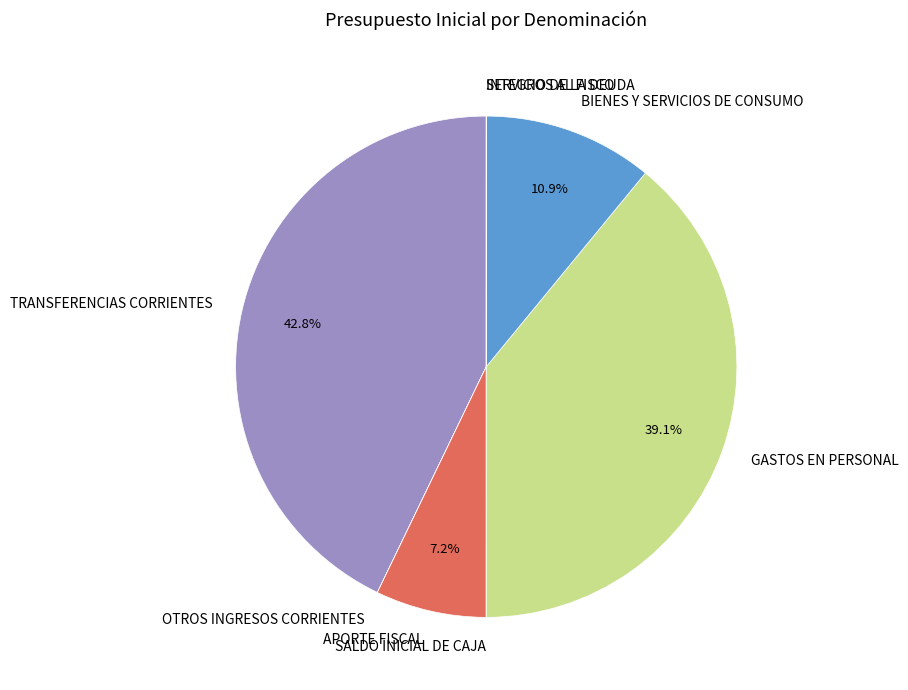

Is there any slice that represents more than half of the pie?

No